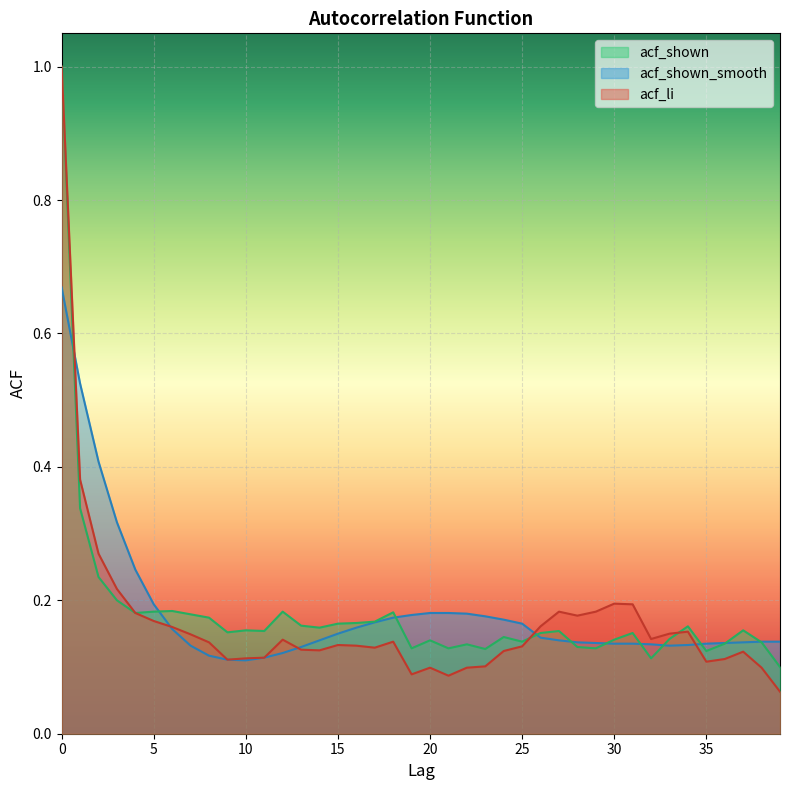

What is the value of the acf_li point at the 30th from the left?

0.2